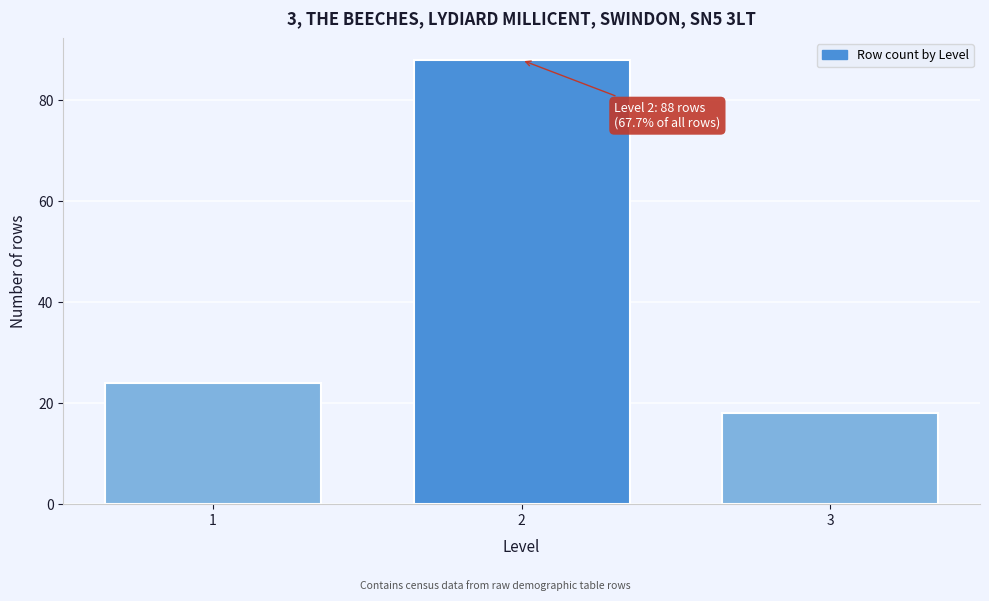

Reading right to left, what are all the values shown in this chart?

3=18	2=88	1=24